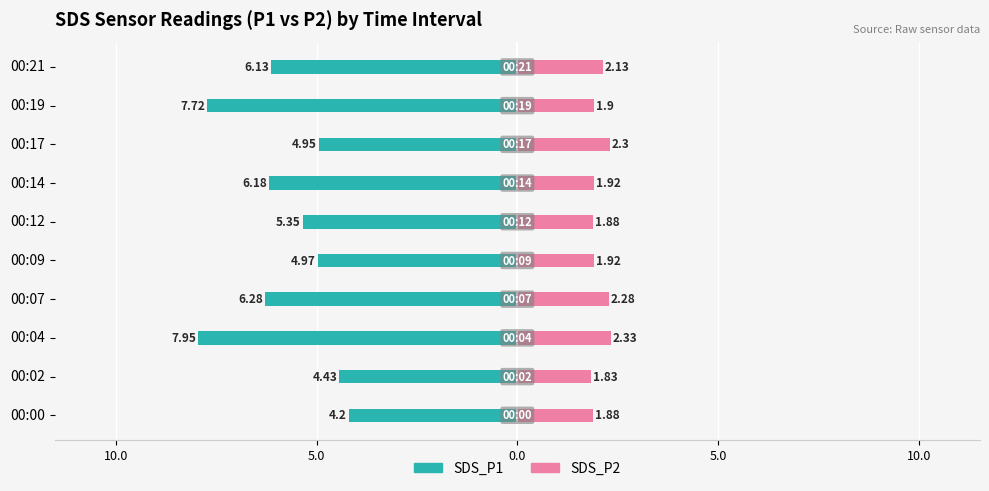

What is the sum of all SDS_P2 values?

20.4